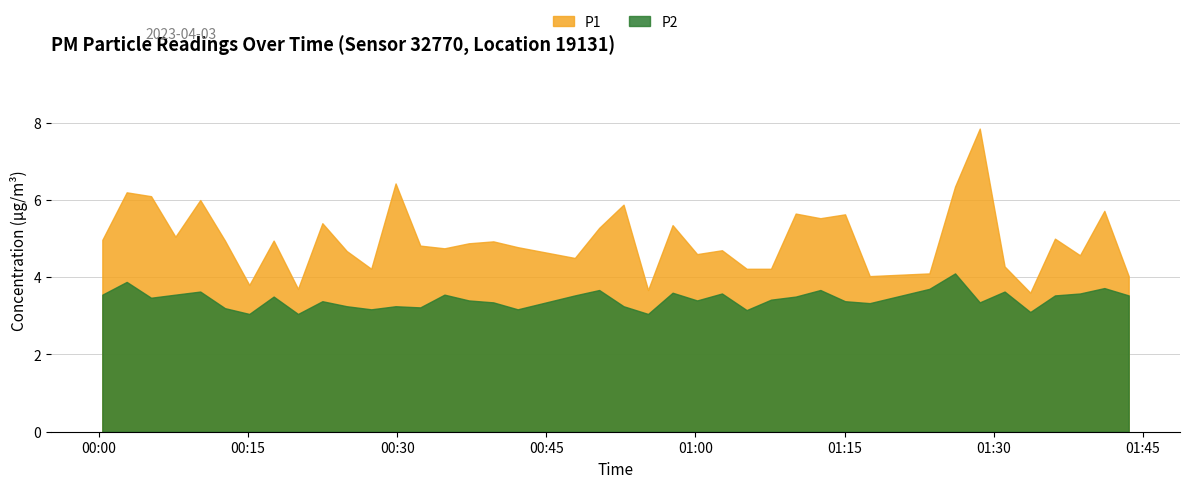

Which series has the largest total across all categories?

P1